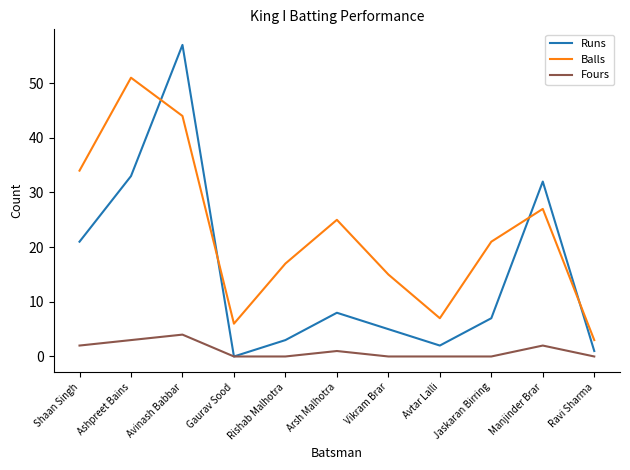

What is the spread (max minus min) of values at Ravi Sharma?

3